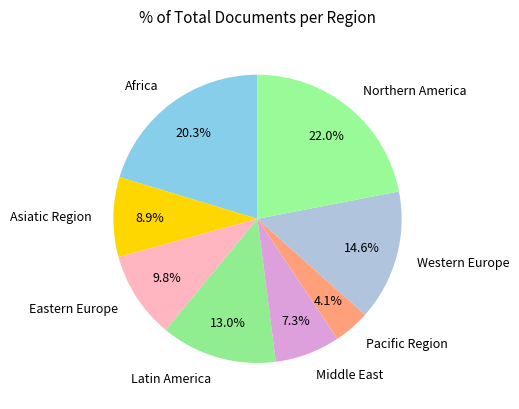

How many segments does this pie chart have?

8